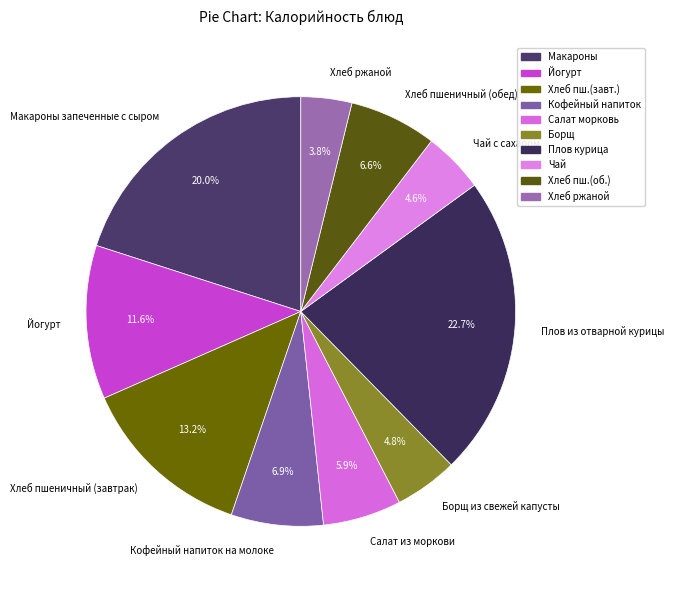

How many segments does this pie chart have?

10